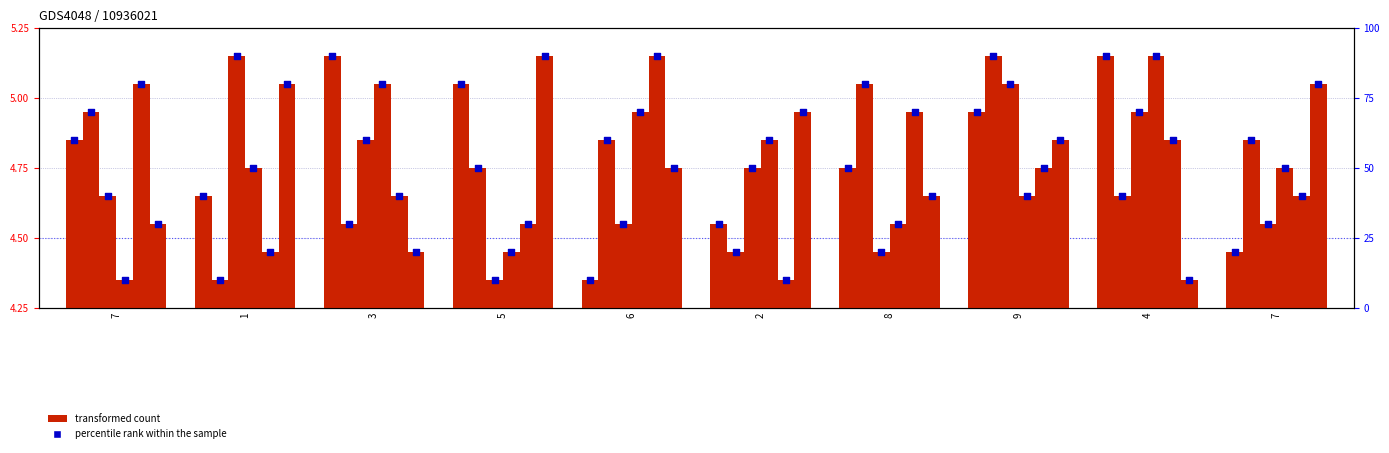

At how many categories does at least one series exceed 0?

10